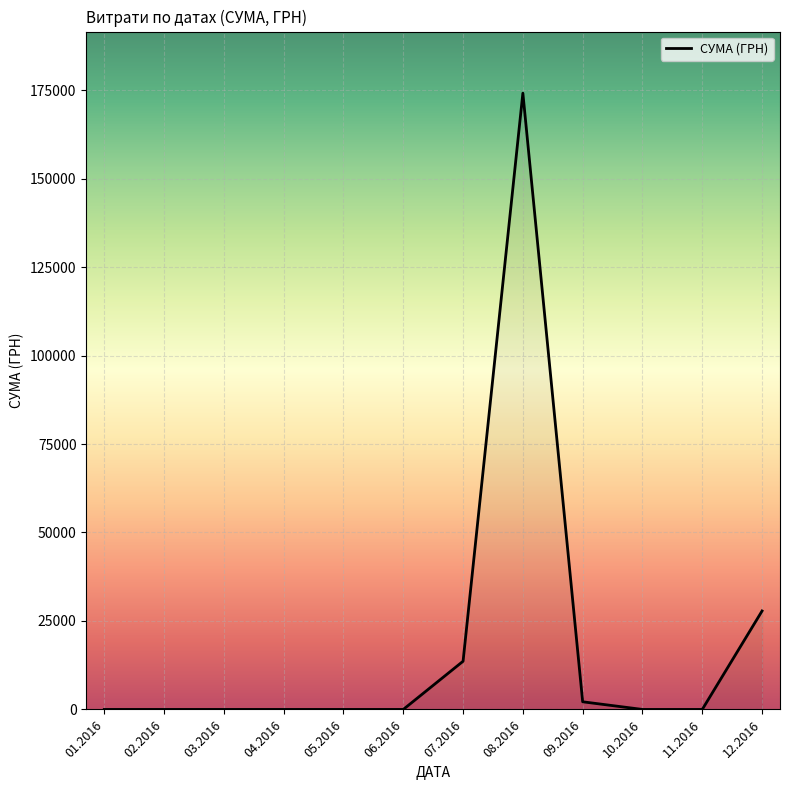

What position from the left is 02.2016?

2